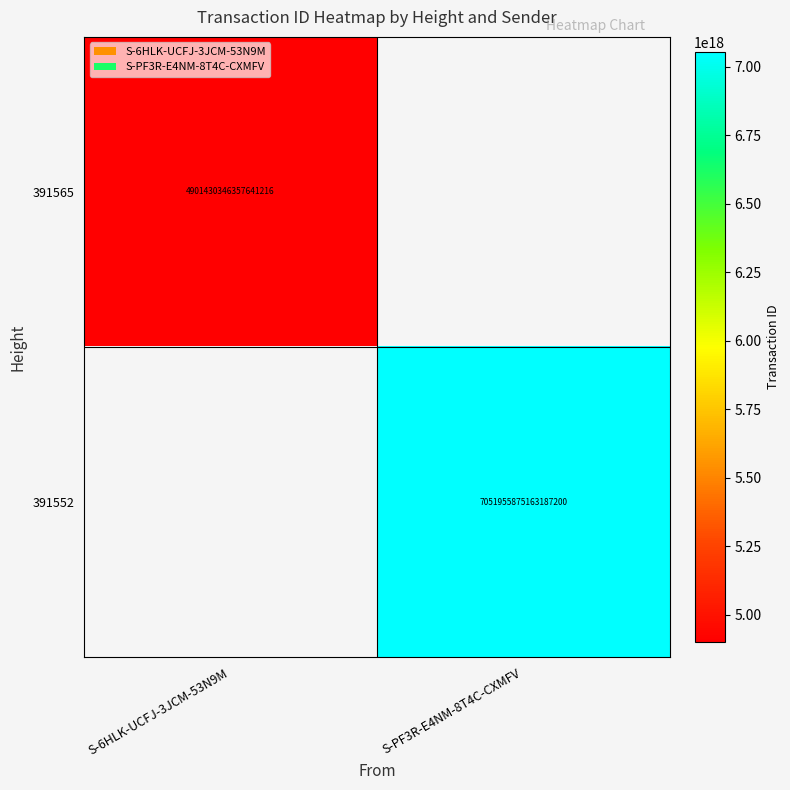

True or false: 391552 has a value of 7051955875163187200 at S-PF3R-E4NM-8T4C-CXMFV.

True